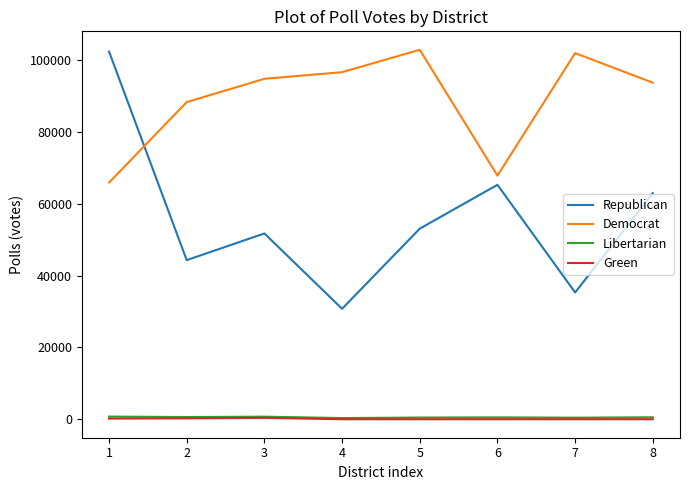

What is the difference between the maximum and minimum values in the Democrat series?

36956